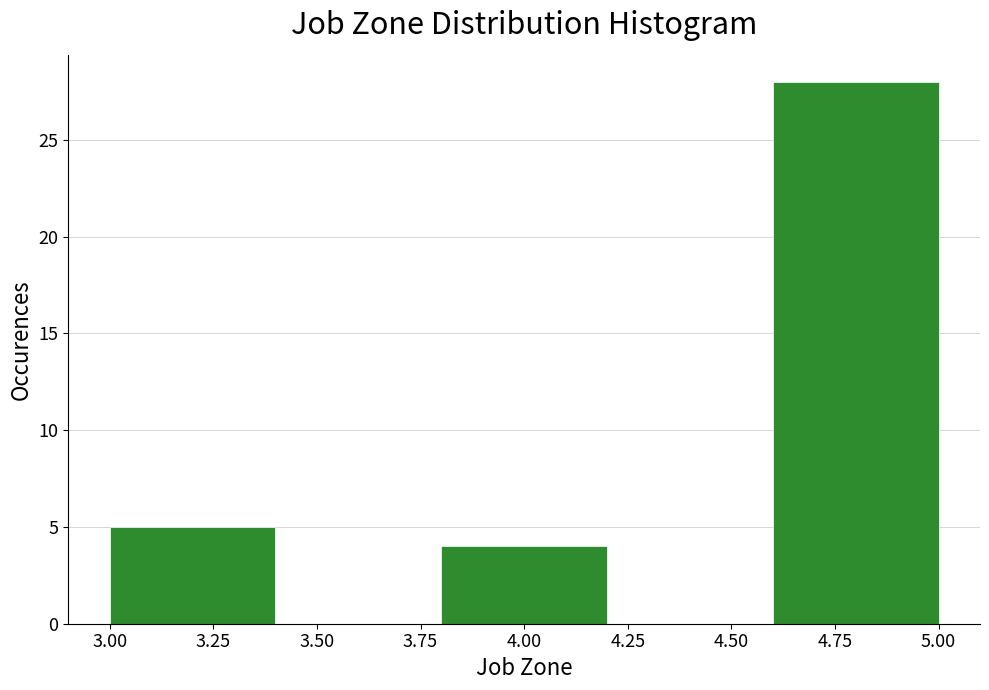

Reading left to right, transcribe this chart: for each bar, give the range it covers on the x-axis and its height. The values are not printed on the chart, so give them approximately, as read against the axis.

3.0 to 3.4: 5
3.4 to 3.8: 0
3.8 to 4.2: 4
4.2 to 4.6: 0
4.6 to 5.0: 28